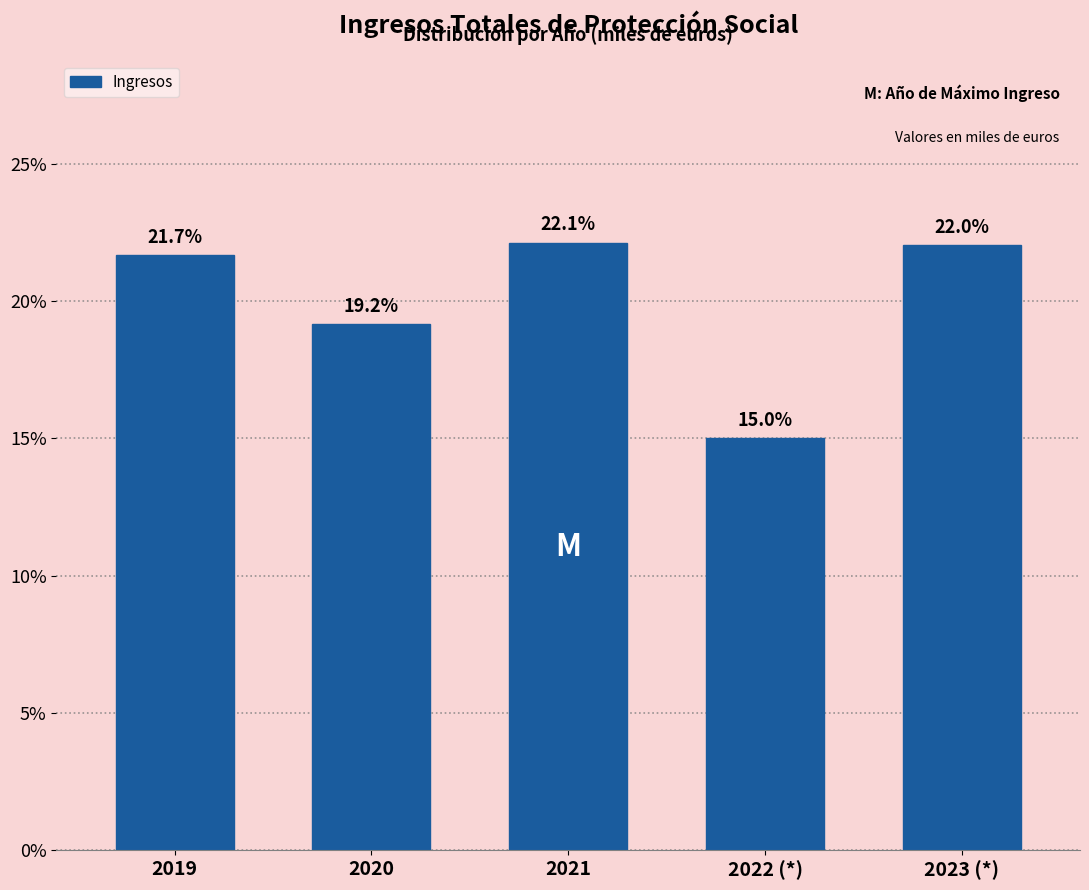

Reading left to right, list all the values displayed in this chart.

2019=21.7	2020=19.2	2021=22.1	2022 (*)=15.0	2023 (*)=22.0